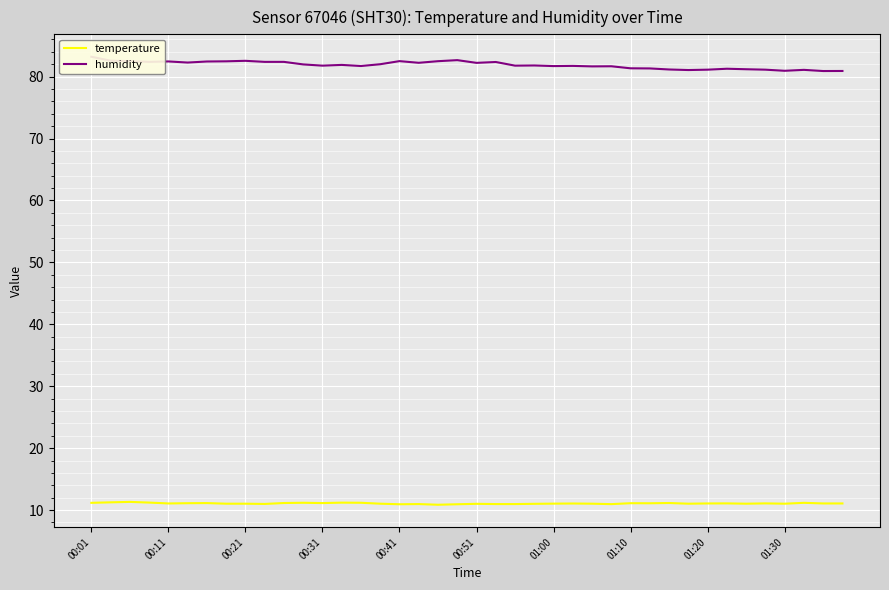

At how many categories does at least one series exceed 60?

40